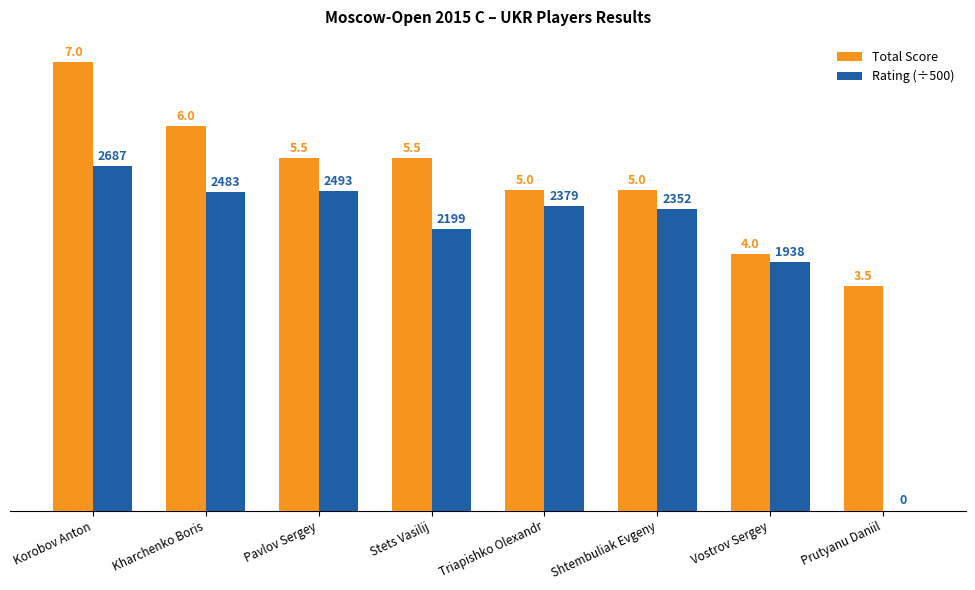

The Total Score series shows 1.7 at Prutyanu Daniil. True or false?

False